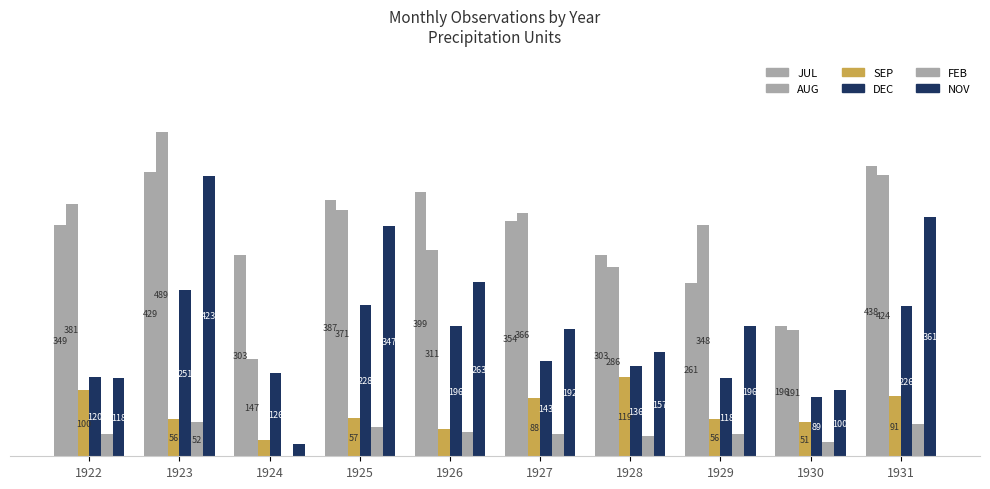

Are the bars grouped side by side (vs. stacked)?

Yes